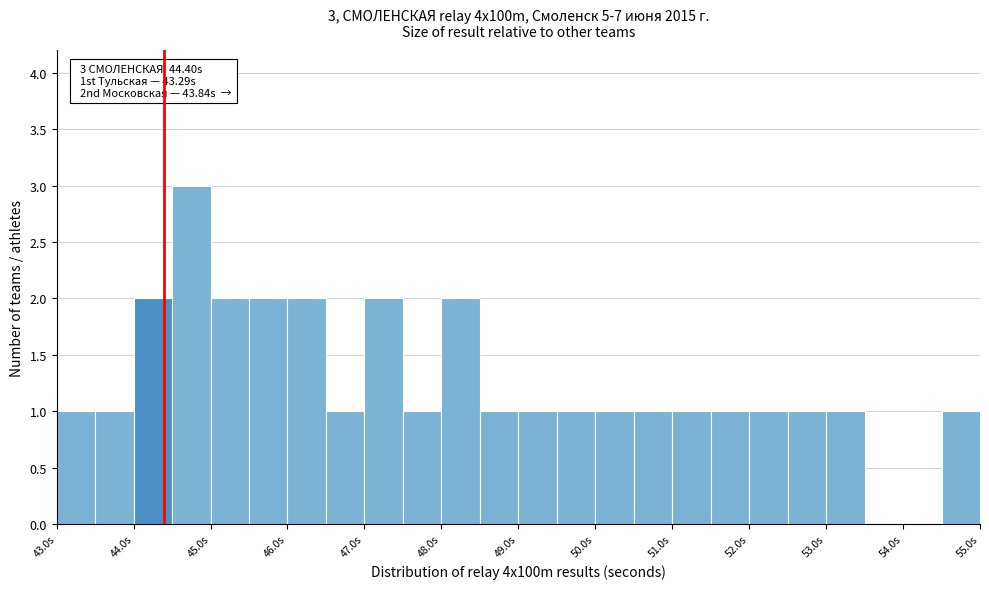

Which range on the x-axis has the tallest bar?

44.5 to 45.0